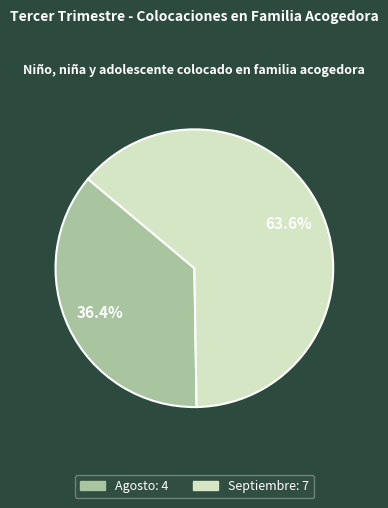

Is there a majority slice in this chart?

Yes